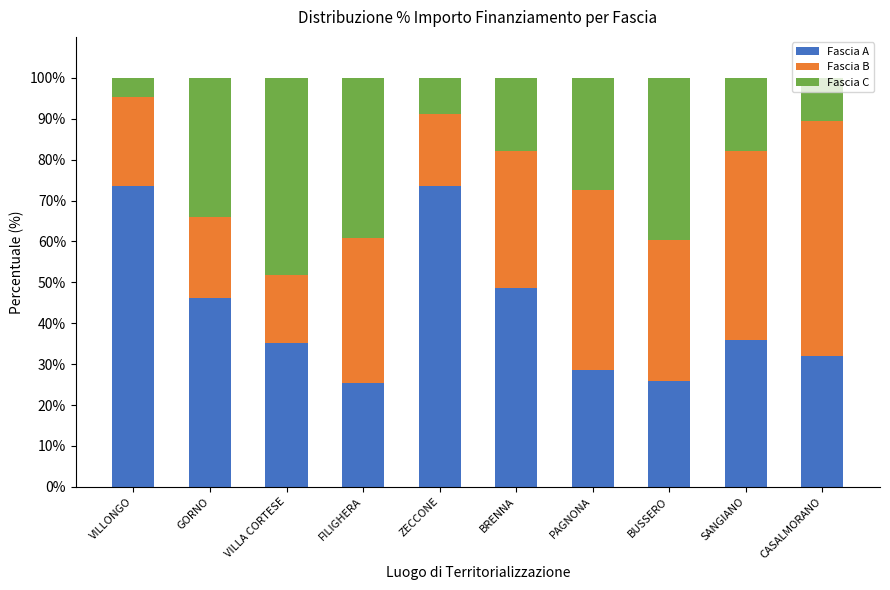

How many bars are there in total?

10